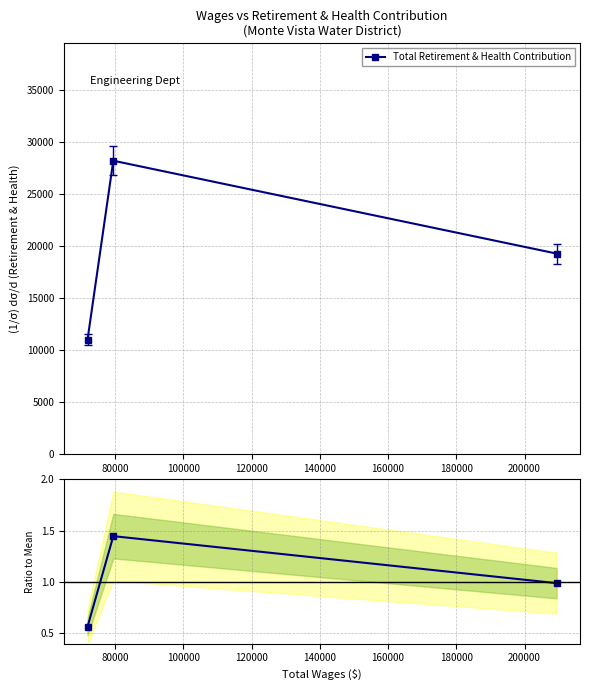

How many lines are shown in the chart?

2